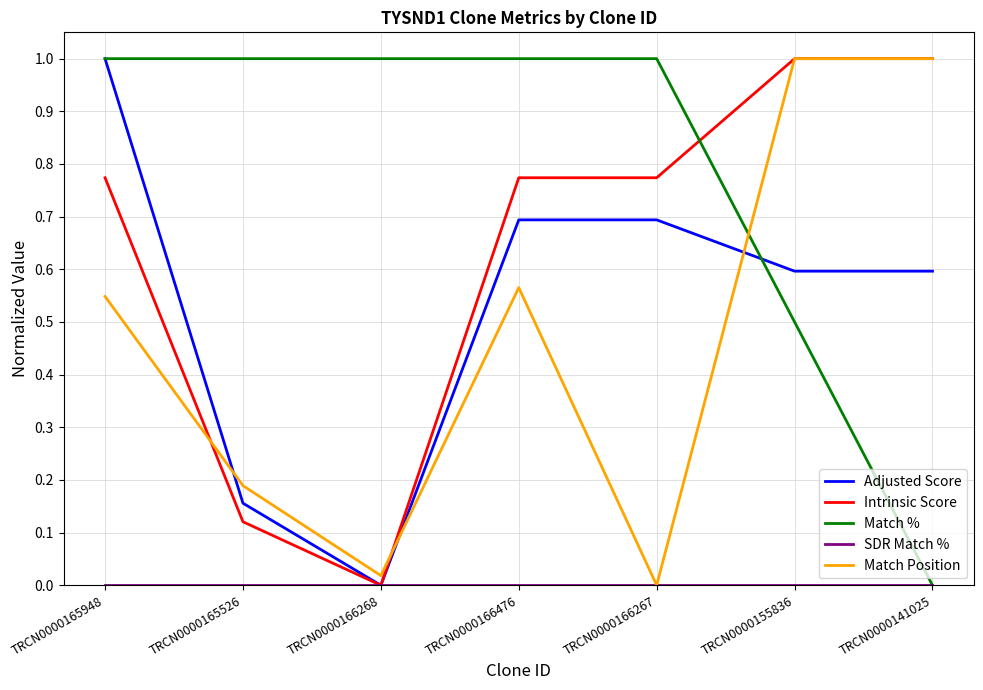

True or false: Match Position has a value of 0.5 at TRCN0000165948.

True